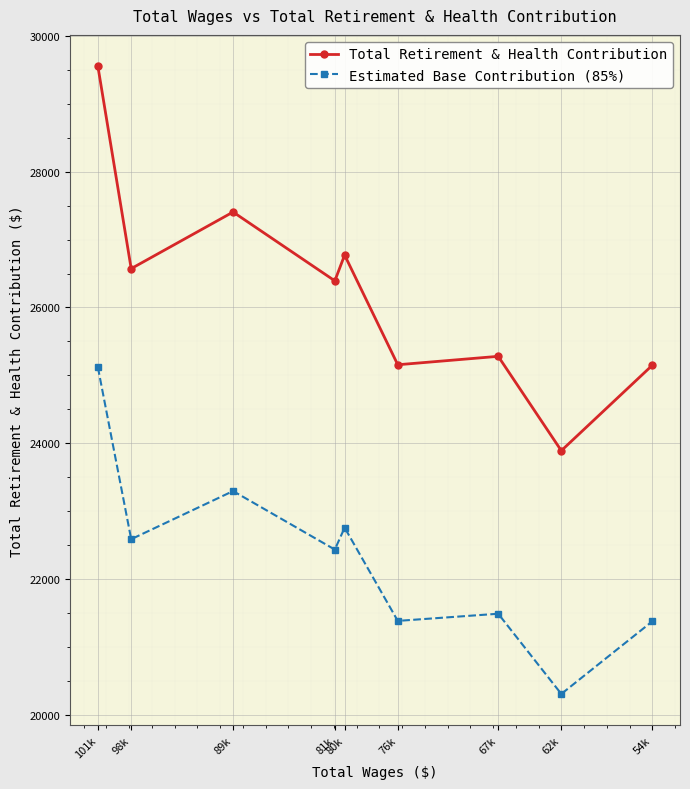

At how many categories does at least one series exceed 24310?

8